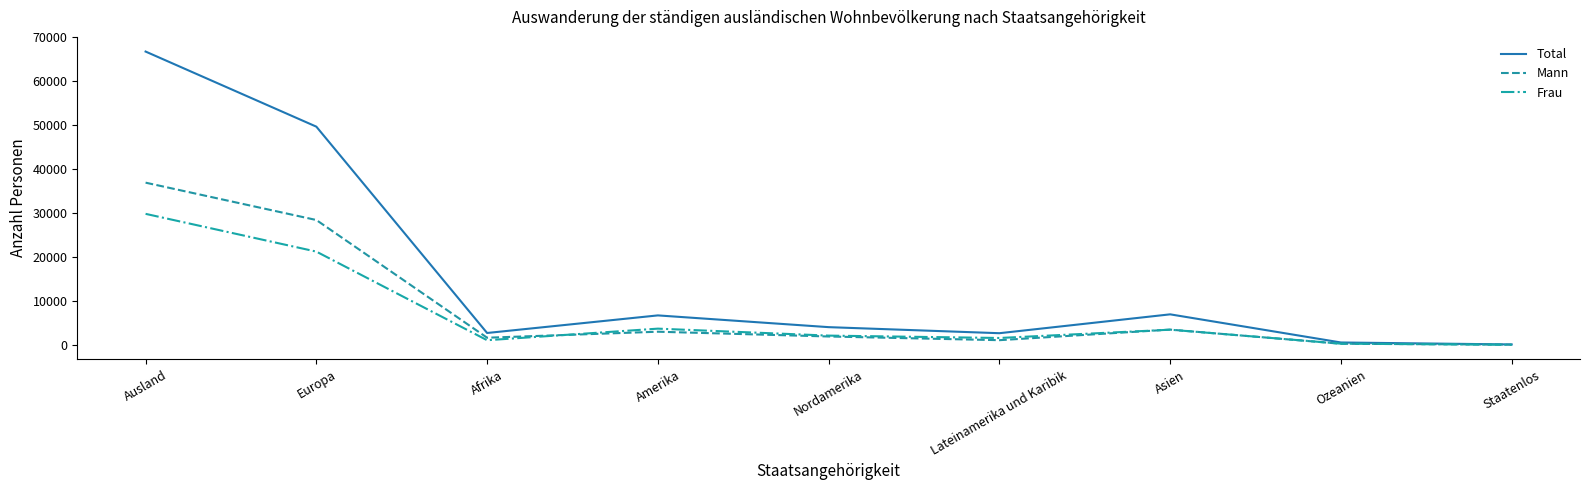

What is the difference between the Mann values at Nordamerika and Afrika?

280